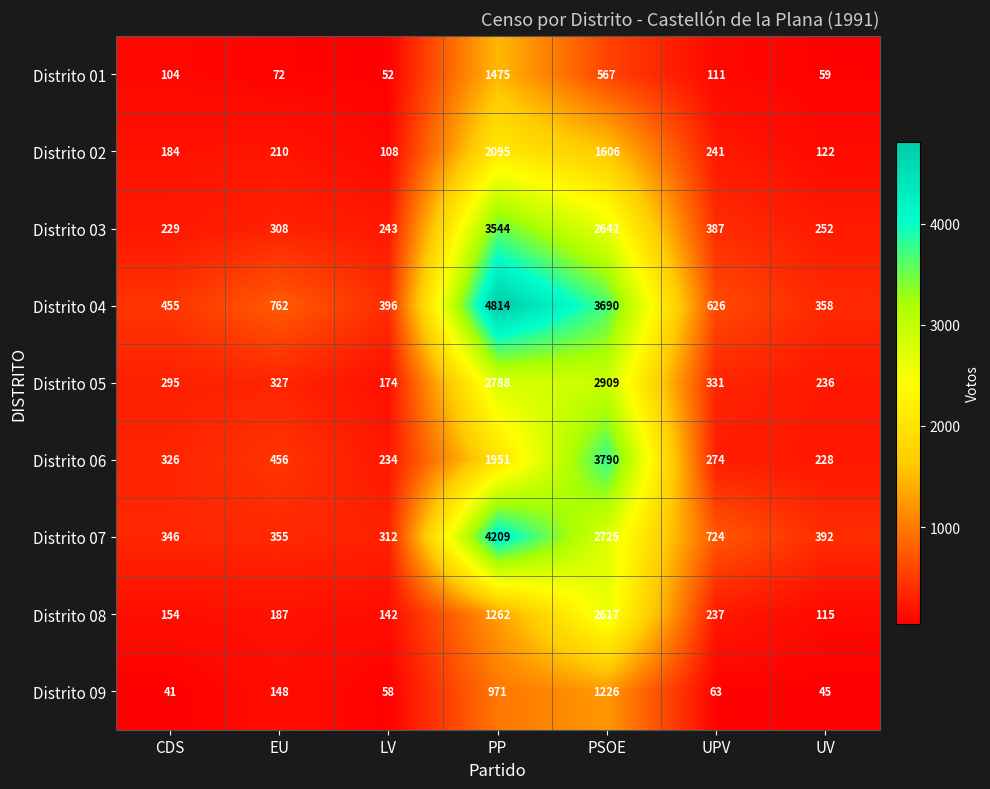

At which label does Distrito 09 first exceed 63?

EU